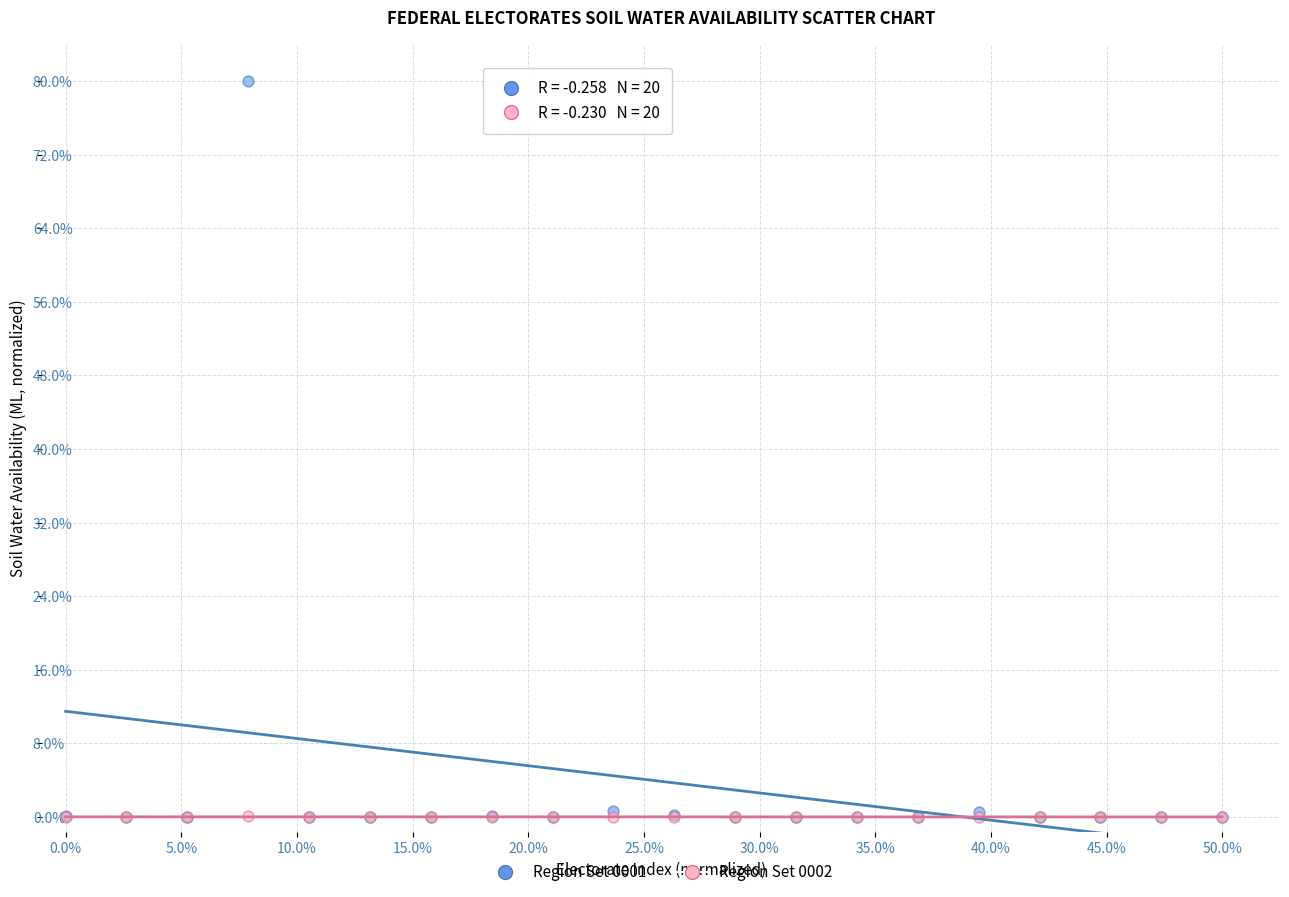

Which series has the widest spread of Y values?

Region Set 0001